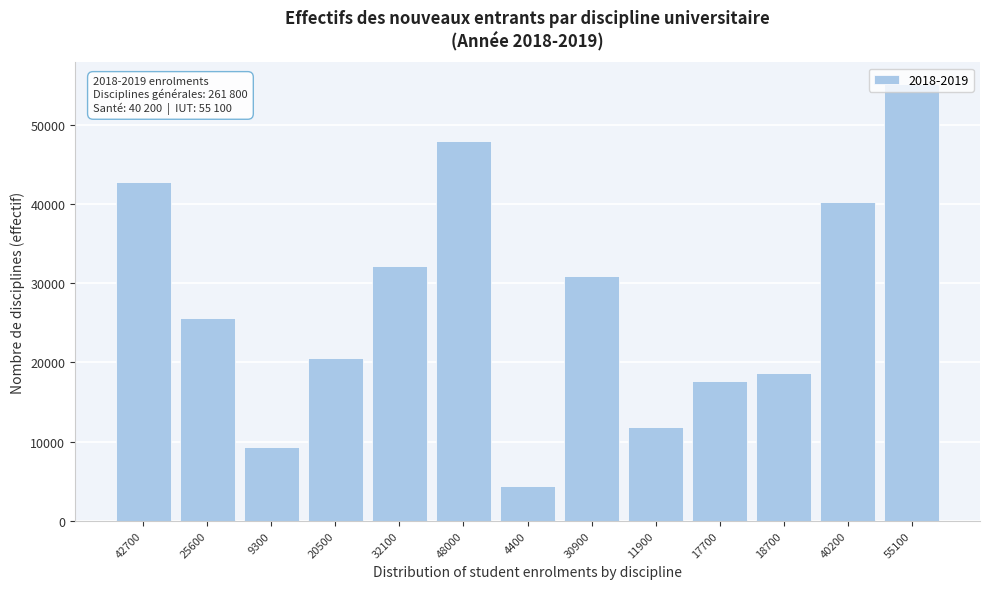

What is the difference between the maximum and minimum values?

50700